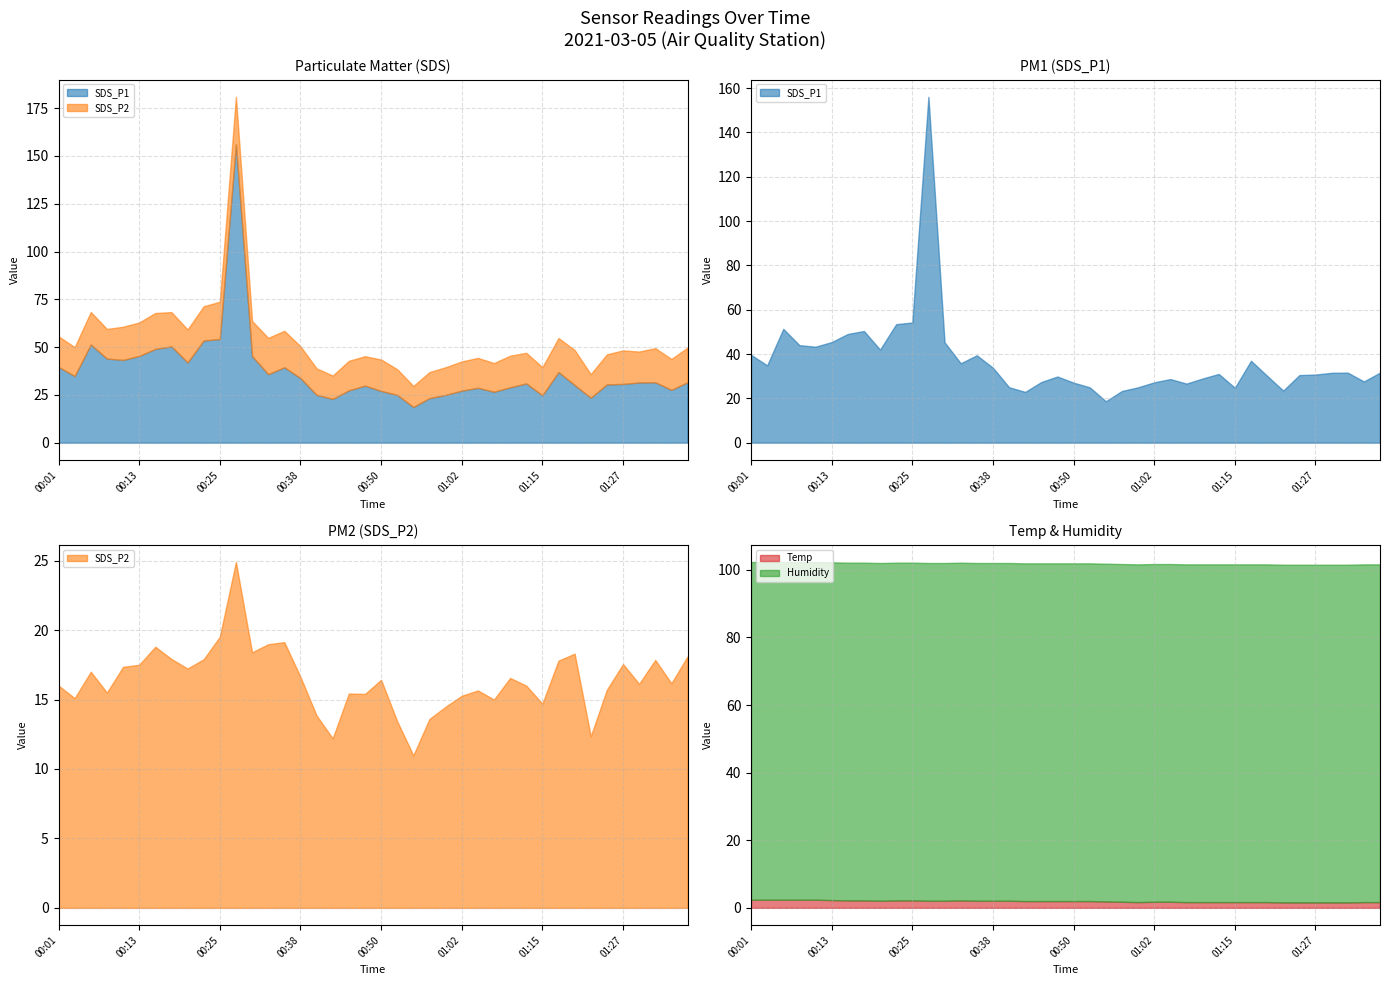

List the series in order of their peak value, highest first.

SDS_P1, Humidity, SDS_P2, Temp